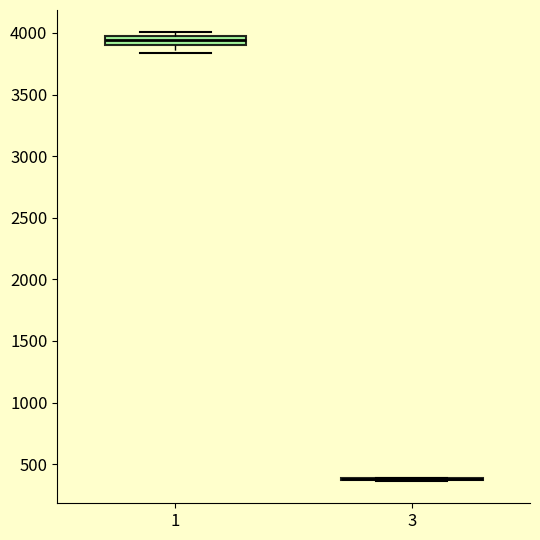

Where is the upper edge of the box at x = 1 on the y-axis? The values are not printed on the chart, so give them approximately, as read against the axis.

3950